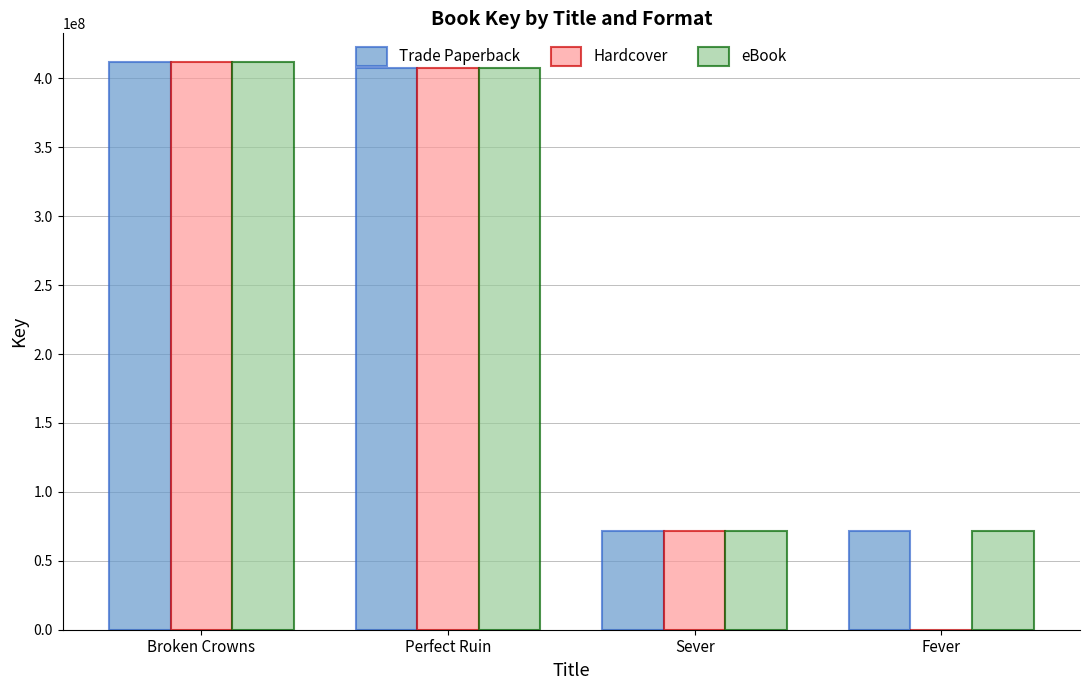

Which series changed the most between Sever and Fever?

Hardcover